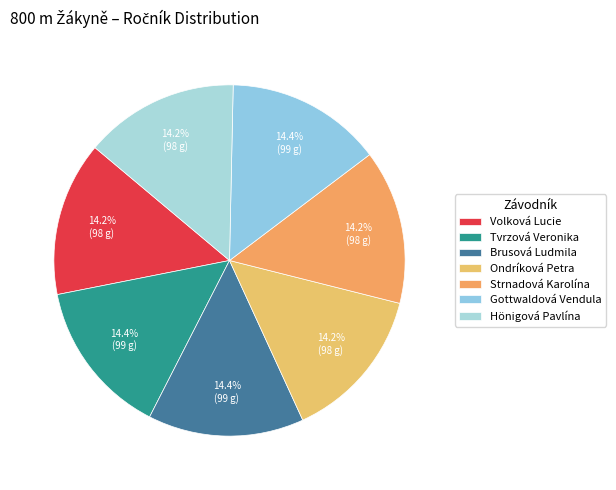

Does Volková Lucie represent more than half of the total?

No